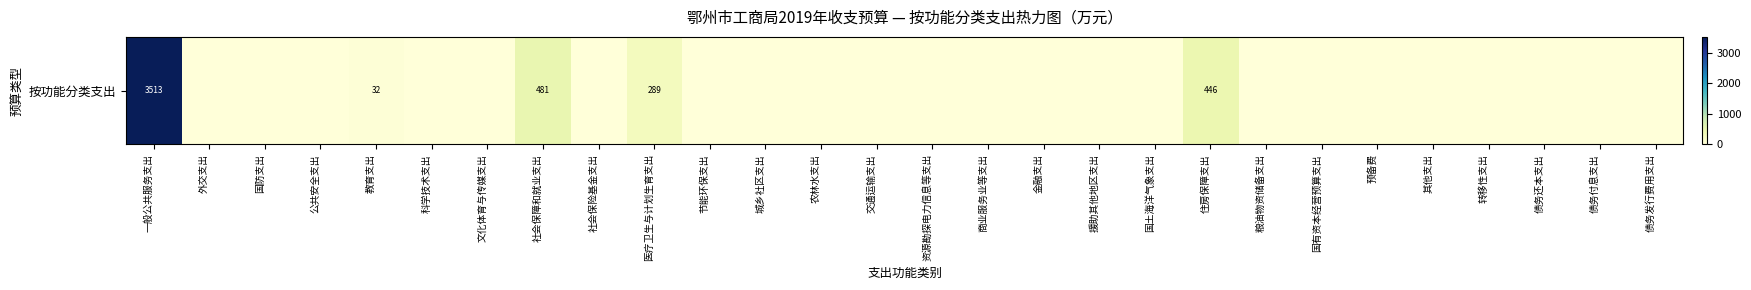

The value at 预备费 is 0.0. True or false?

True